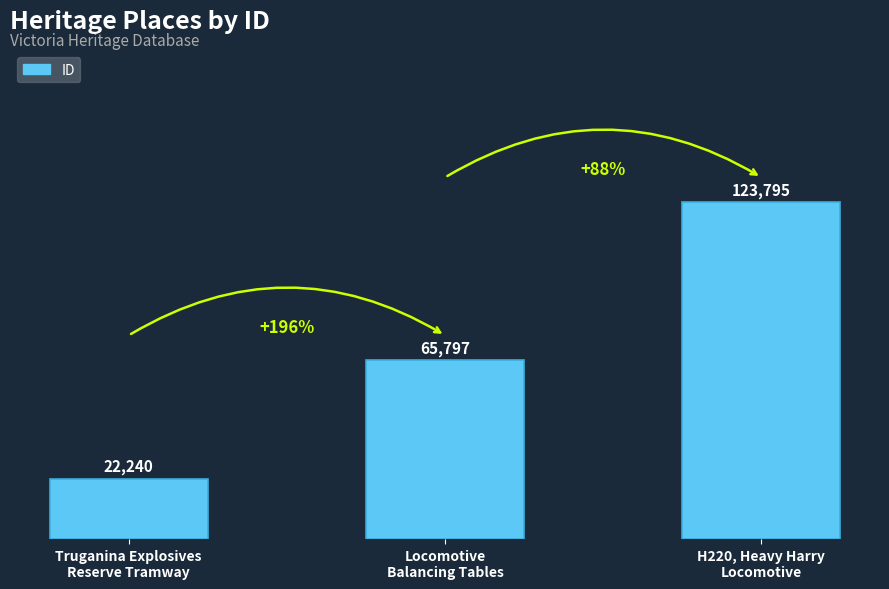

The value at Truganina Explosives
Reserve Tramway is 22240. True or false?

True